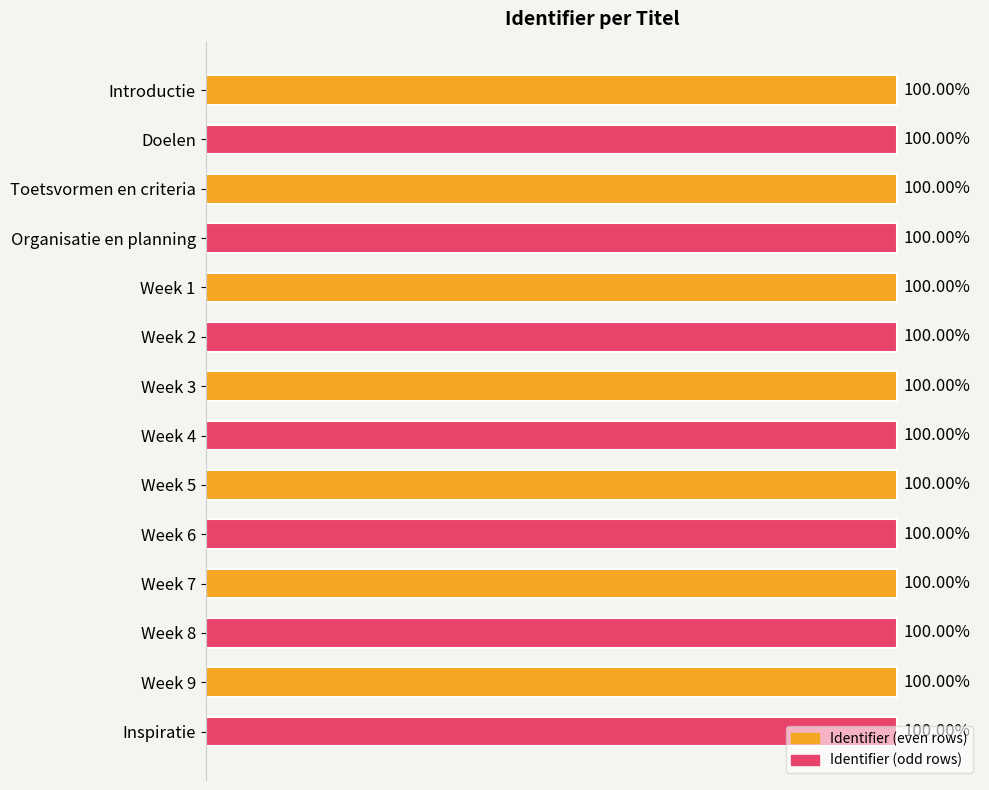

Are the bars horizontal?

Yes